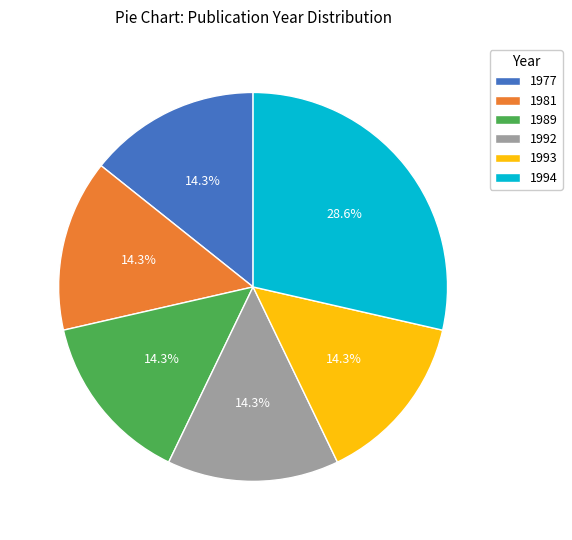

Which slice is the largest?

1994